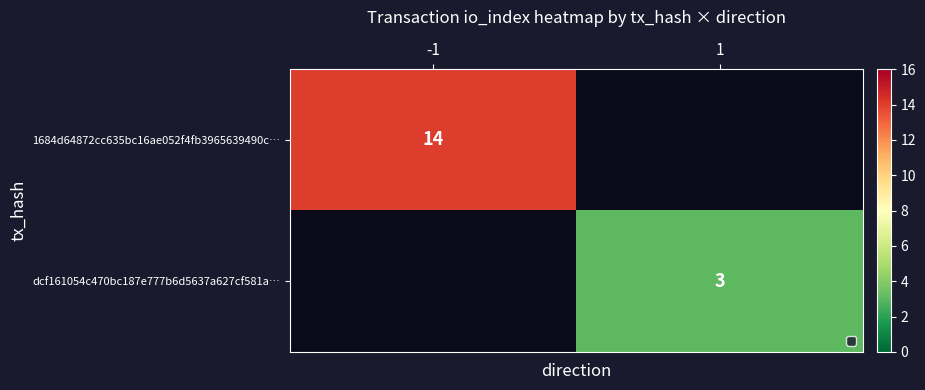

True or false: 1684d64872cc635bc16ae052f4fb3965639490c… has a value of 14 at -1.

True